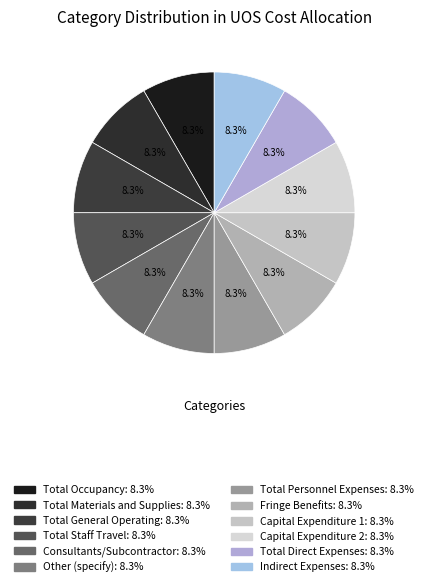

Do Other (specify) and Total Direct Expenses together represent more than half of the pie?

No